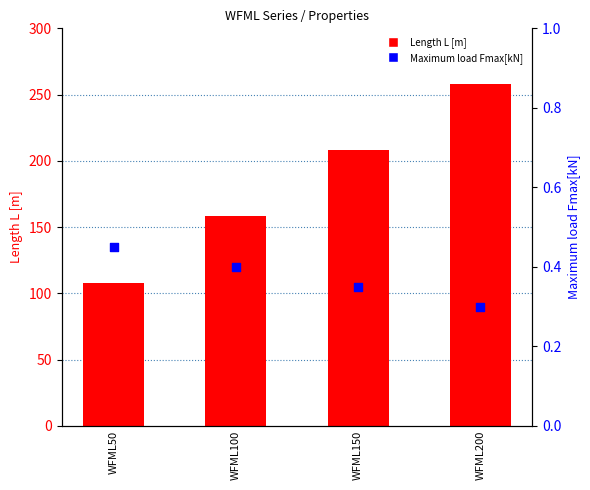

What are all the series names shown in the legend?

Length L [m], Maximum load Fmax[kN]